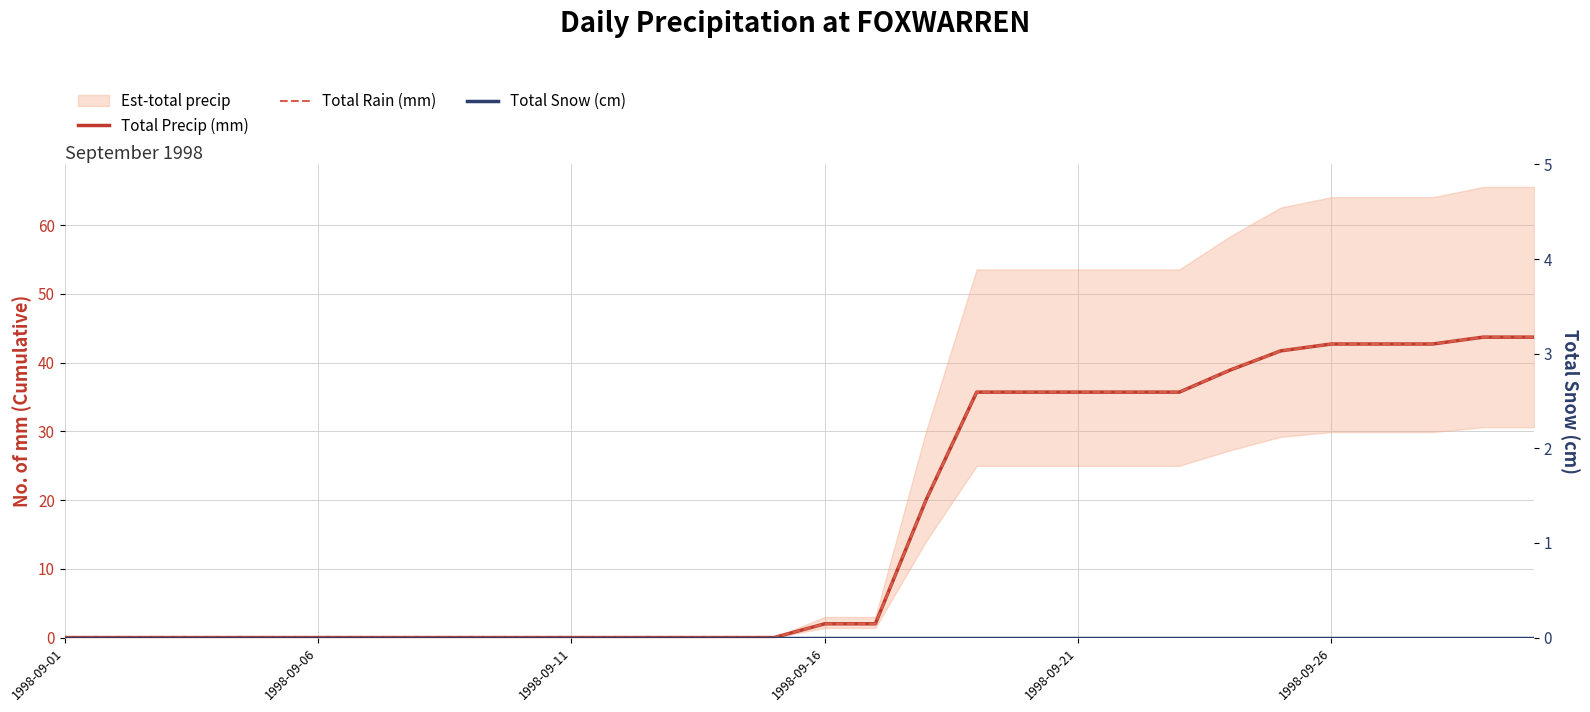

Does the chart display data point markers on the line(s)?

No